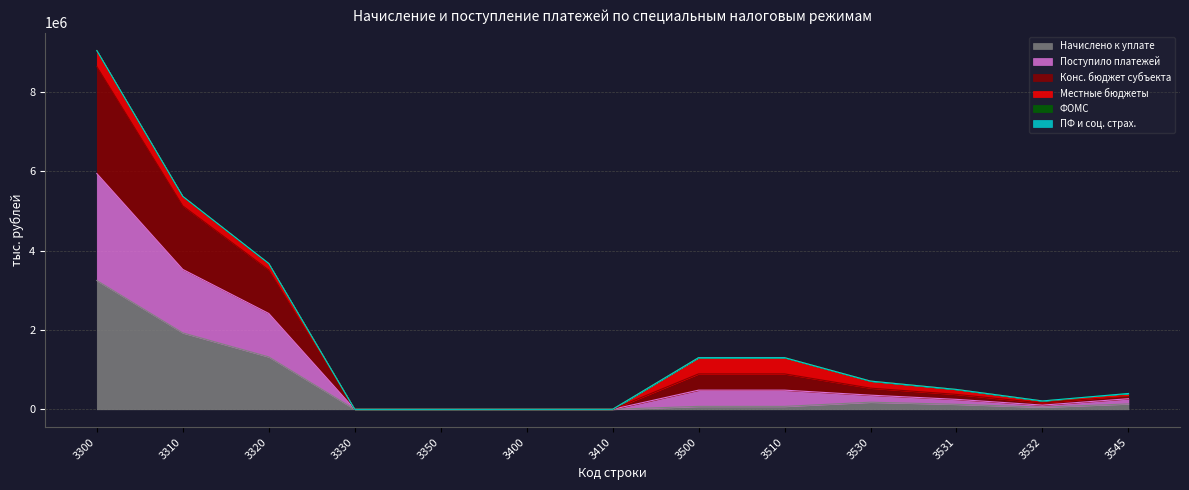

What is the total value across all series at 3350?

9